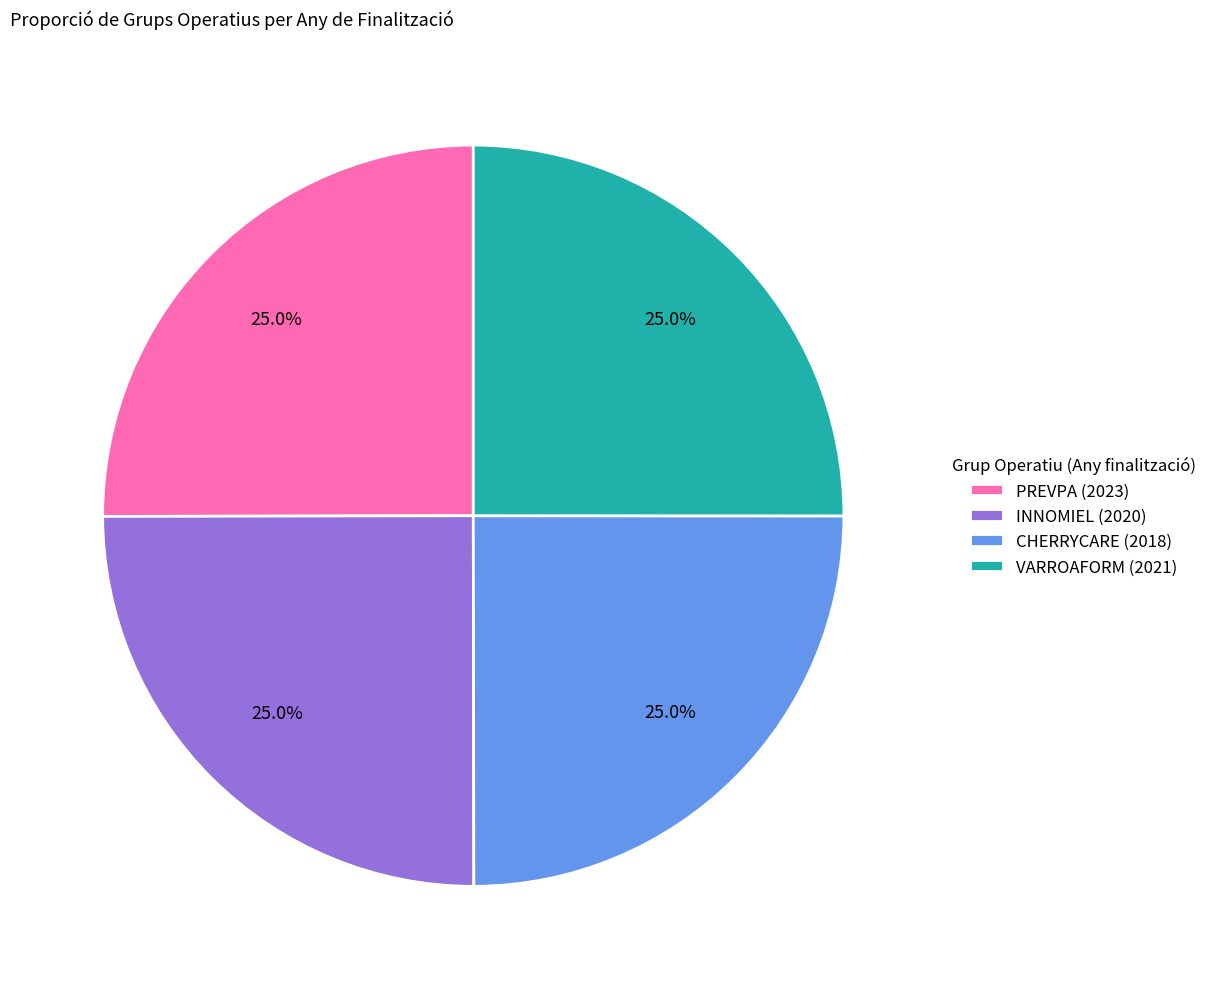

Approximately how many times larger is the value at PREVPA (2023) compared to CHERRYCARE (2018)?

1.0